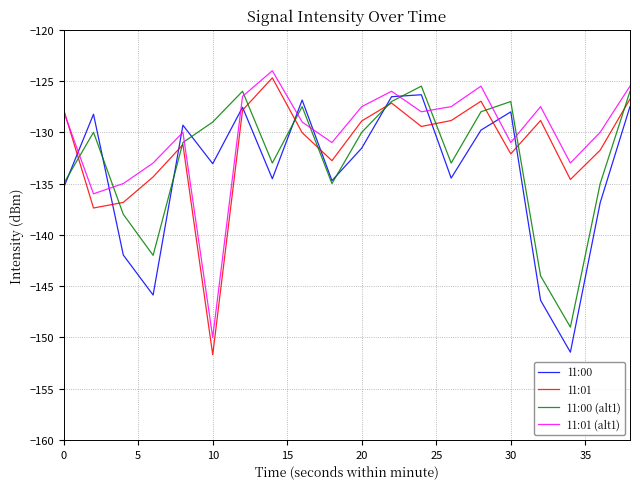

What is the greatest value displayed?

-124.0